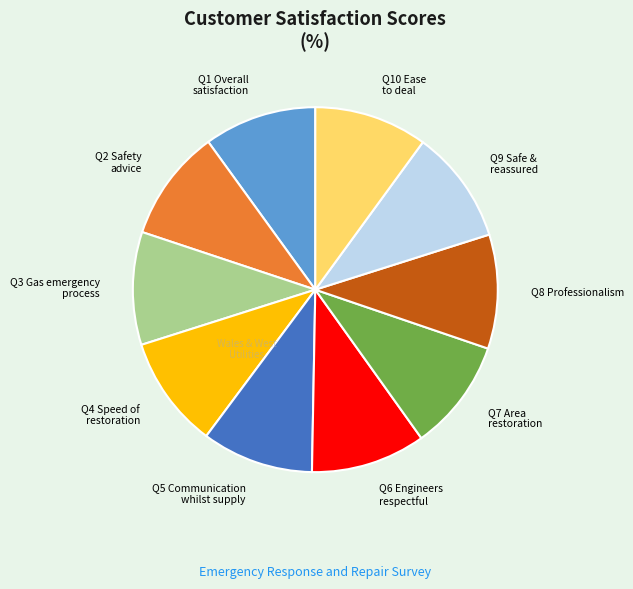

Does any single category account for the majority?

No